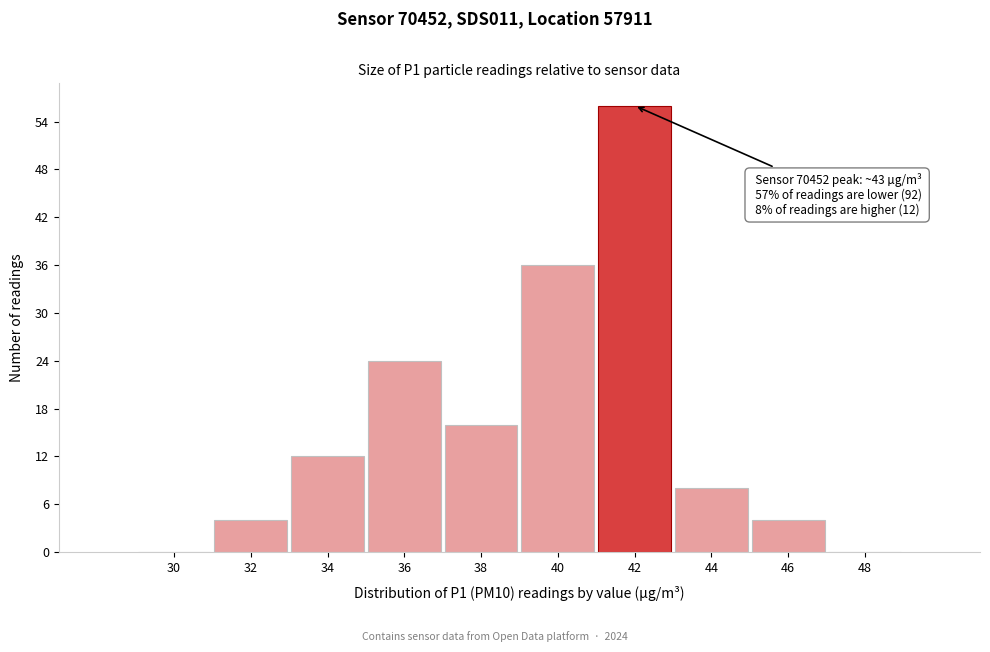

Reading left to right, extract all data points from this chart.

30=0	32=4	34=12	36=24	38=16	40=36	42=56	44=8	46=4	48=0